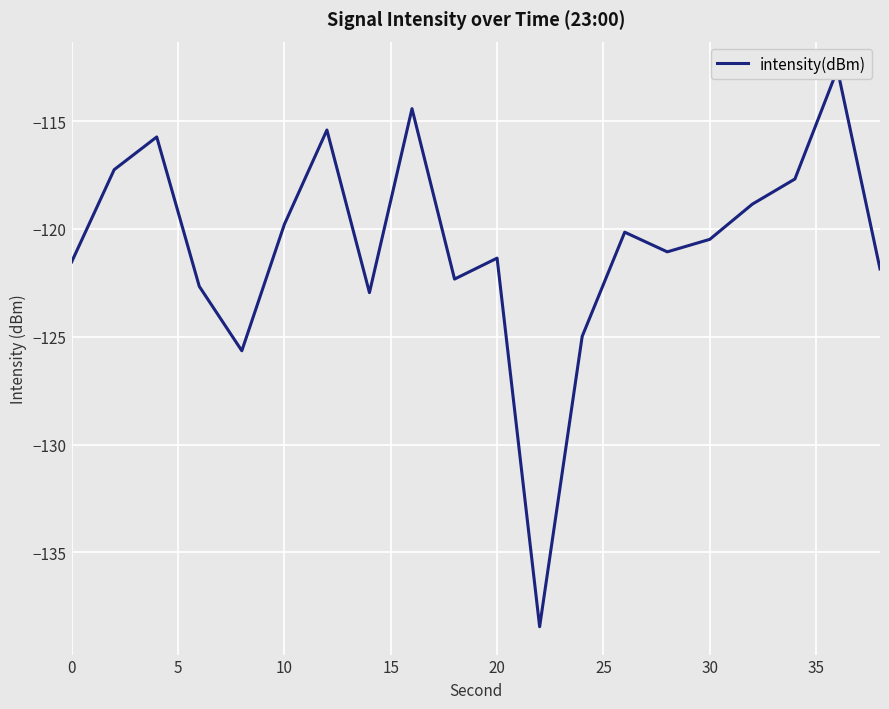

Reading left to right, what are all the values shown in this chart?

-121.5	-117.3	-115.7	-122.7	-125.7	-119.8	-115.4	-123.0	-114.4	-122.3	-121.4	-138.4	-125.0	-120.2	-121.1	-120.5	-118.8	-117.7	-112.6	-121.9